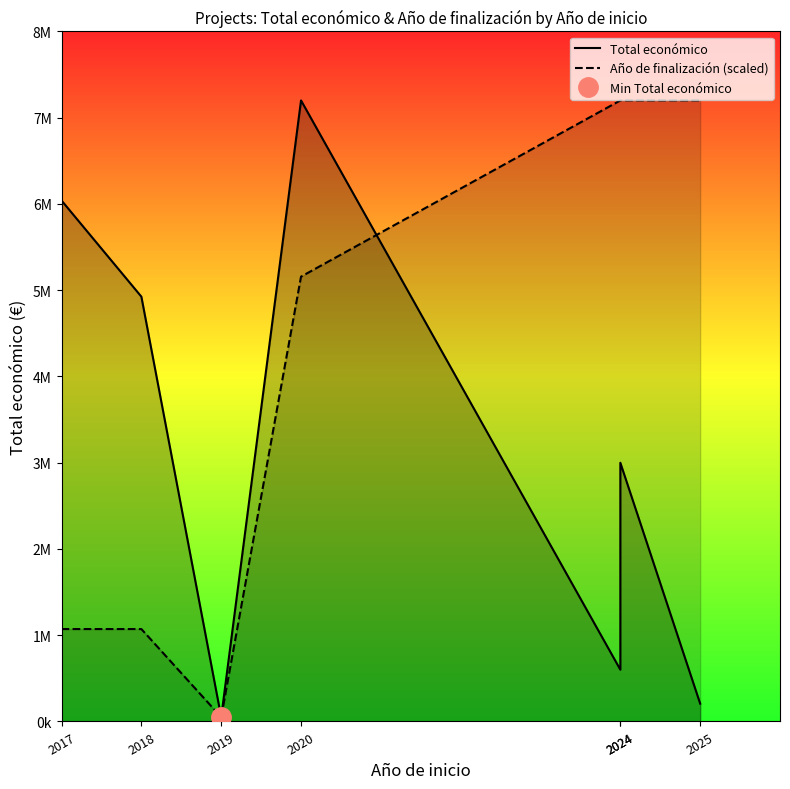

Reading left to right, what are all the values shown in this chart?

Total económico: 2017=6039301.0	2018=4924771.0	2019=50000.0	2020=7199787.0	2024=600000.0	2024=2999195.0	2025=206641.0
Año de finalización (scaled): 2017=1071398.1	2018=1071398.1	2019=50000.0	2020=5156990.7	2024=7199787.0	2024=7199787.0	2025=7199787.0